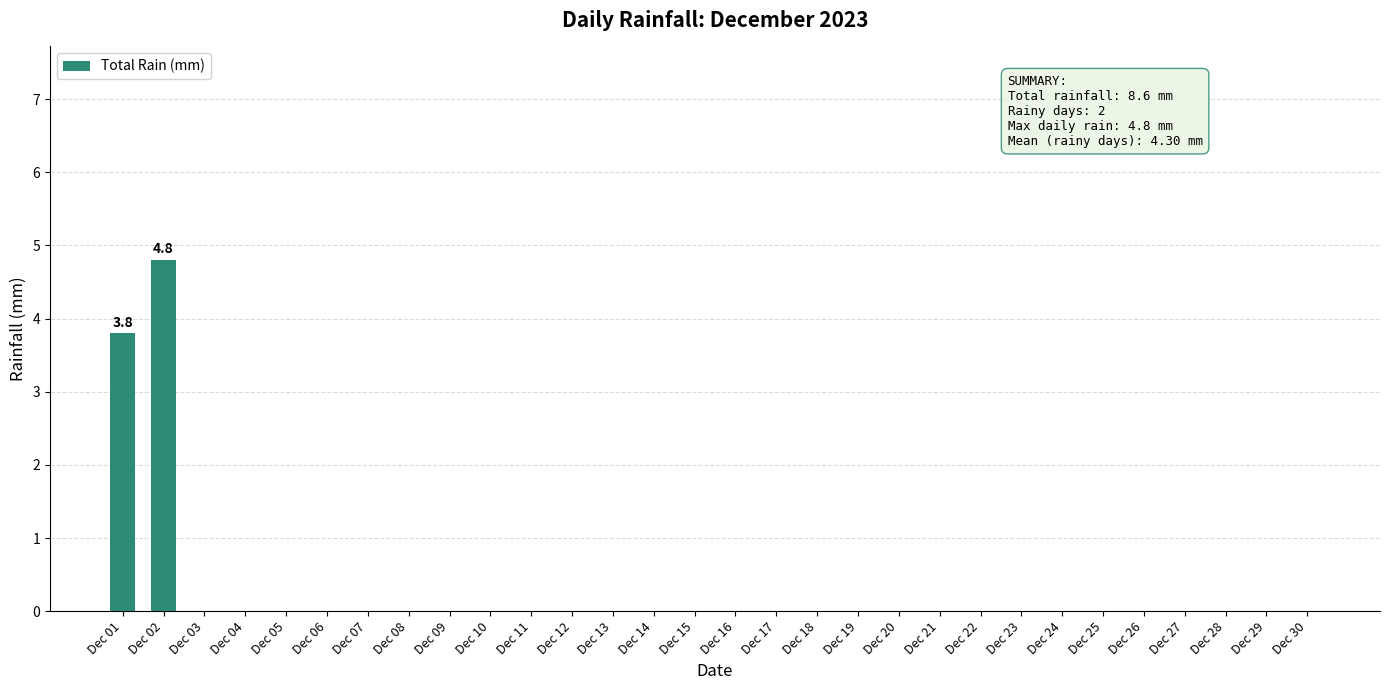

What is the sum of all values?

8.6